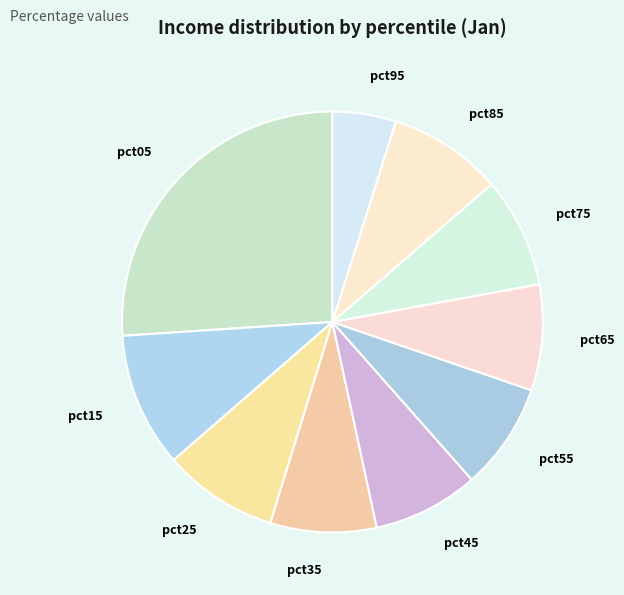

True or false: pct15 accounts for 4% of the total.

False